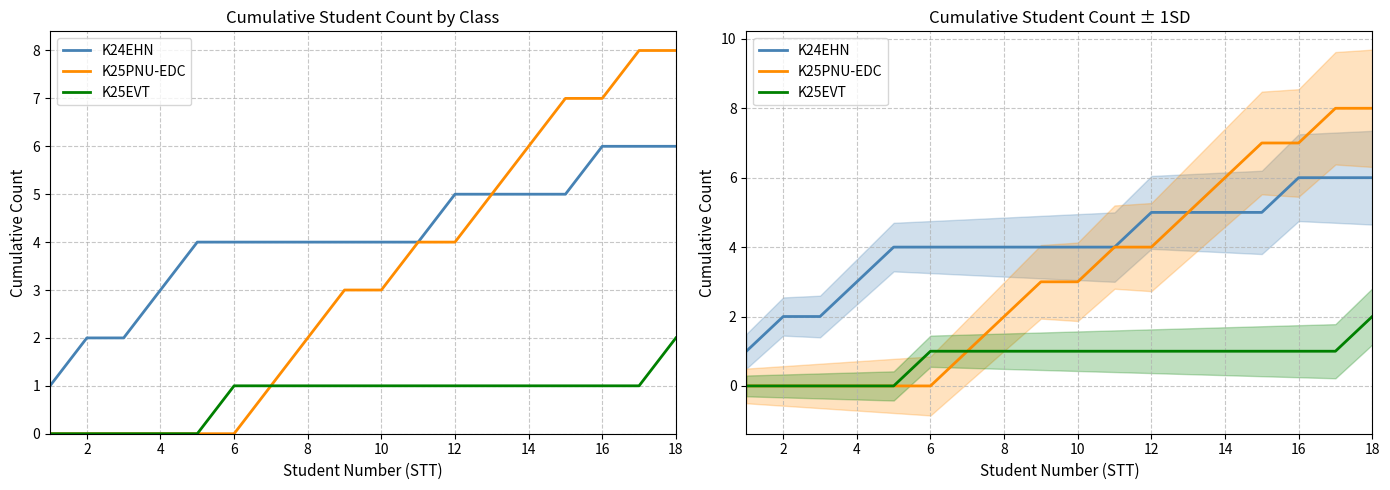

What is the average value of the K25EVT series?

1